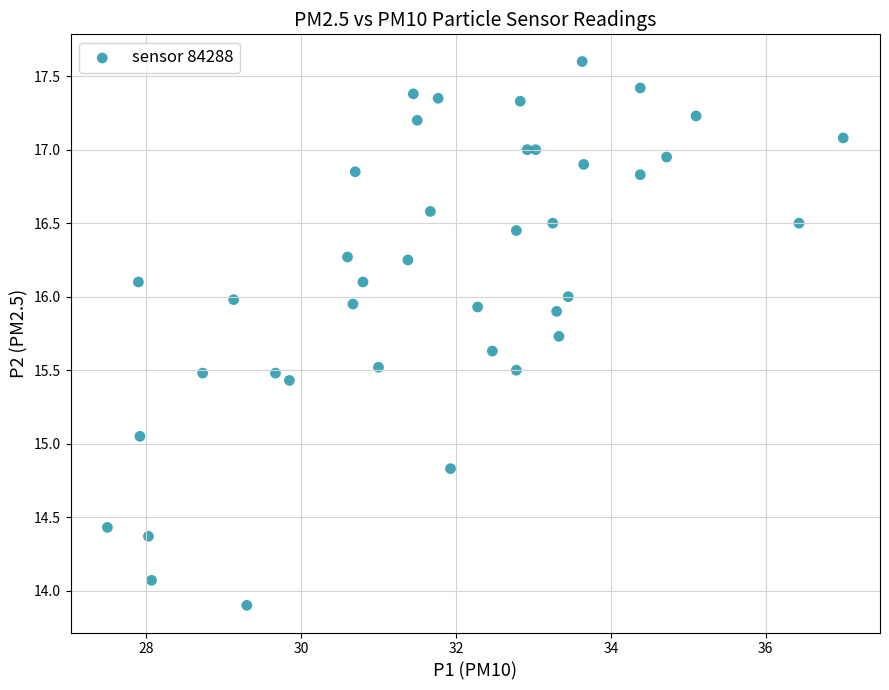

What is the range of X values (max minus min)?

9.5